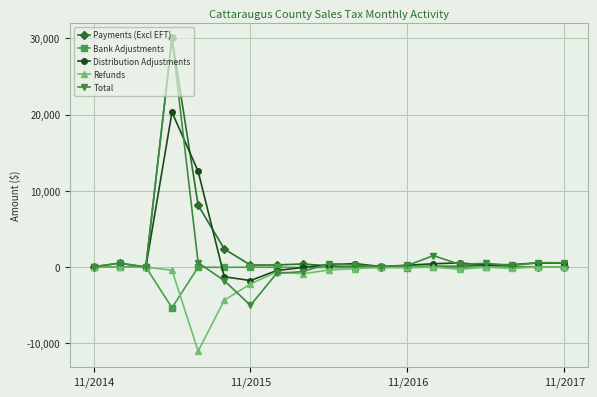

What is the smallest value displayed?

-11034.1